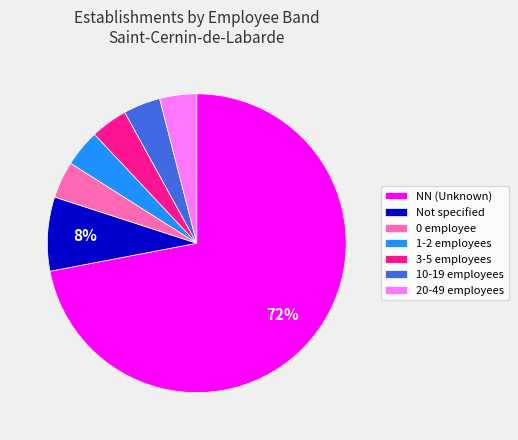

True or false: 1-2 employees accounts for 4% of the total.

True